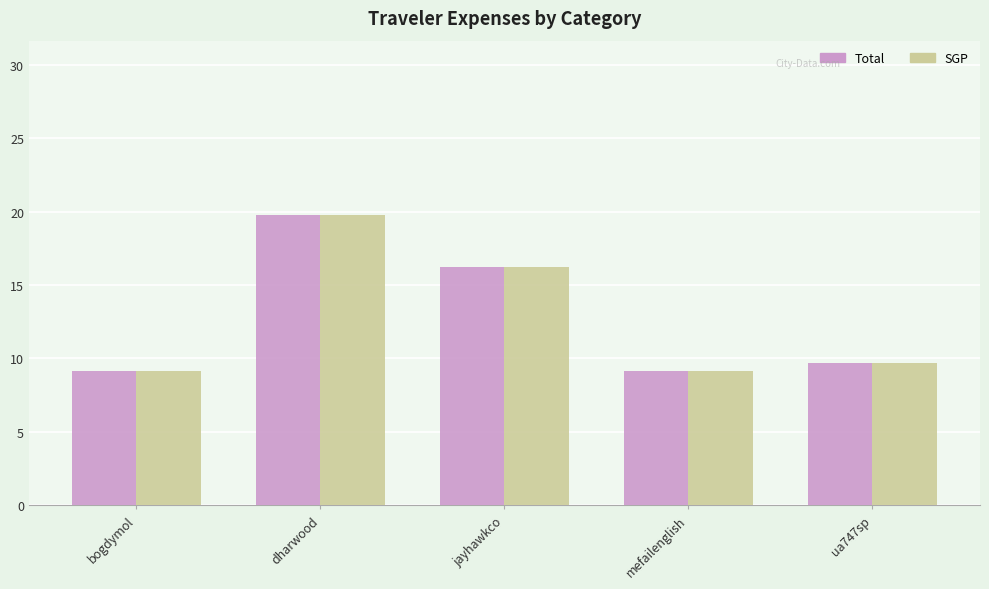

What is the maximum value for Total?

19.8